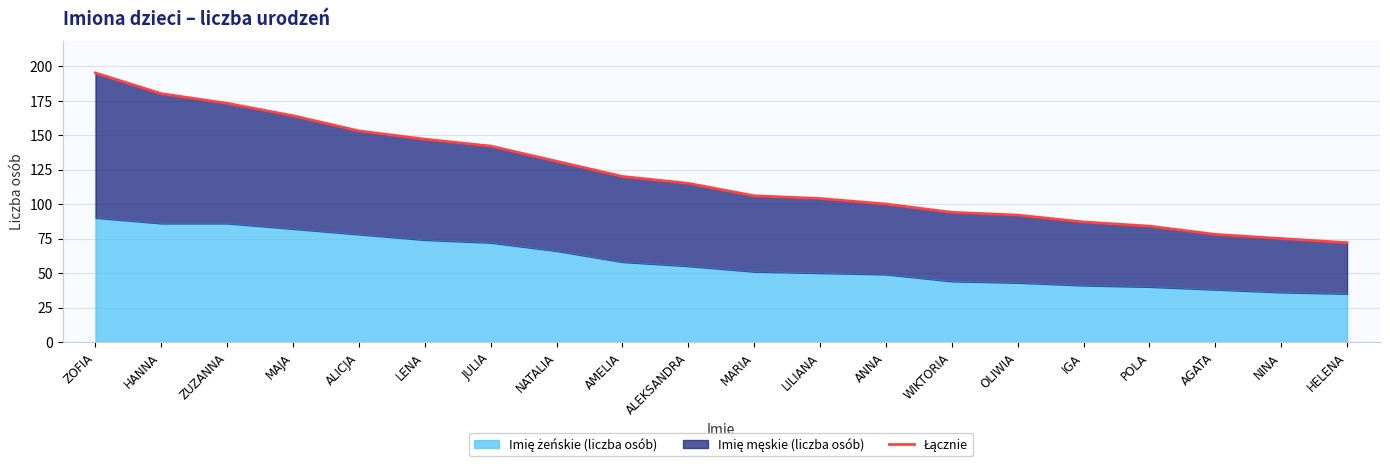

At which label is the value closest to 133?

NATALIA